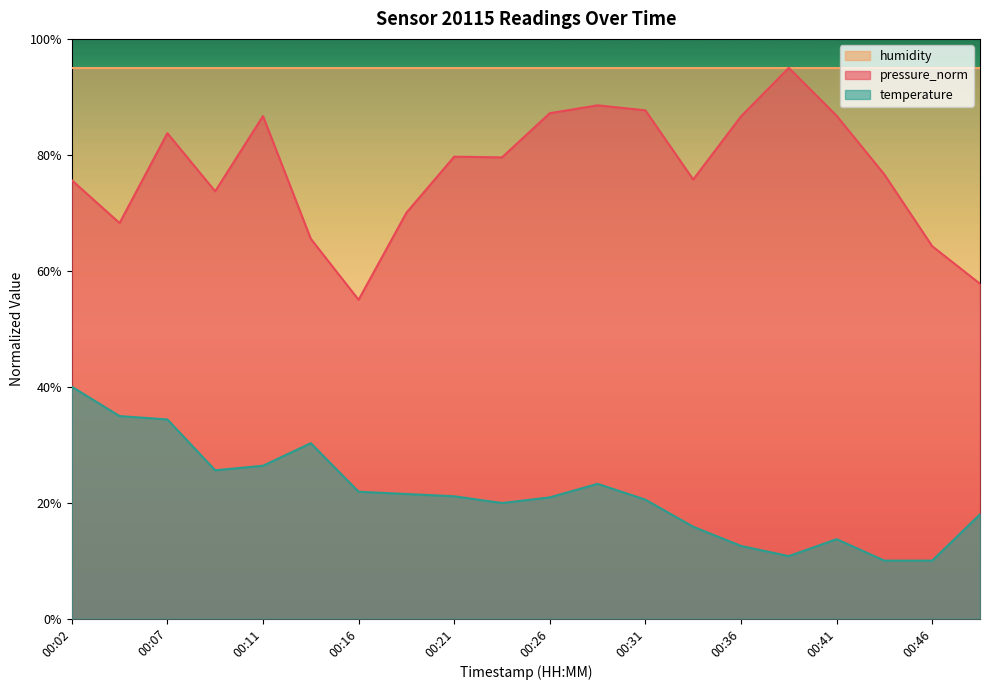

Where is the first local maximum for pressure_norm?

00:07